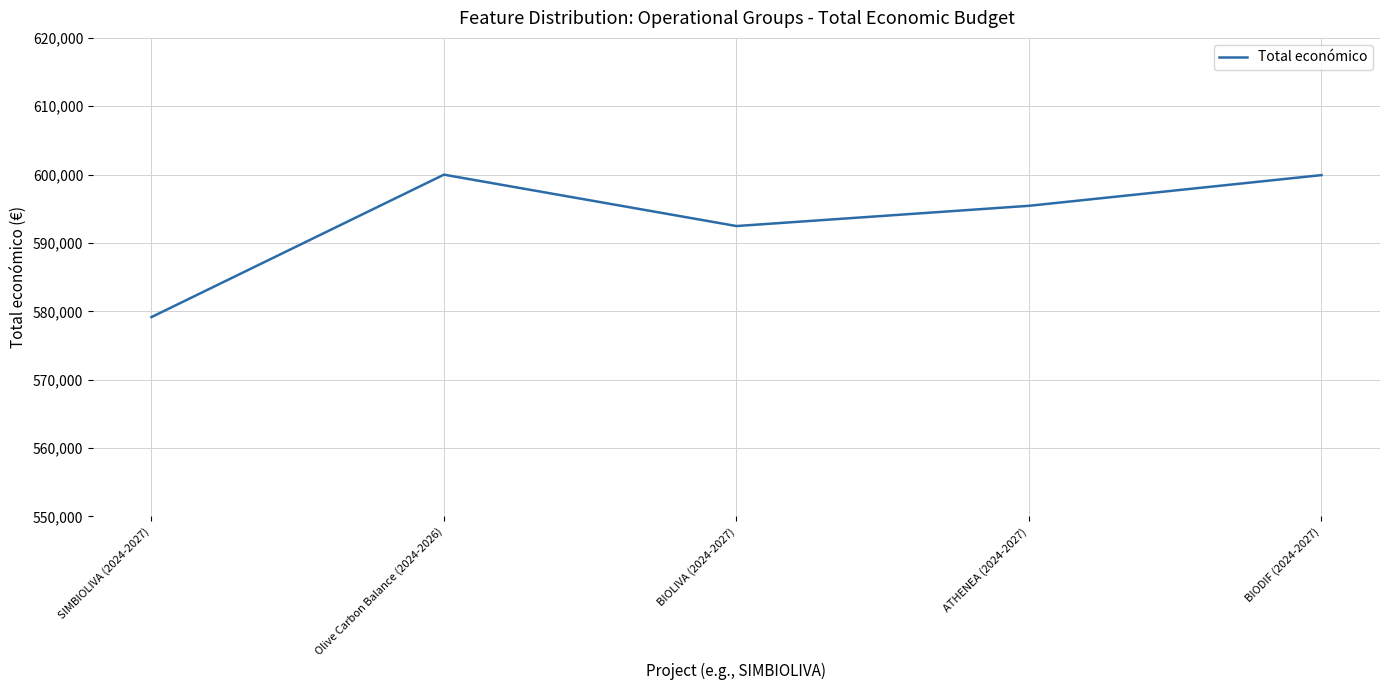

What is the approximate value at SIMBIOLIVA (2024-2027)?

579152